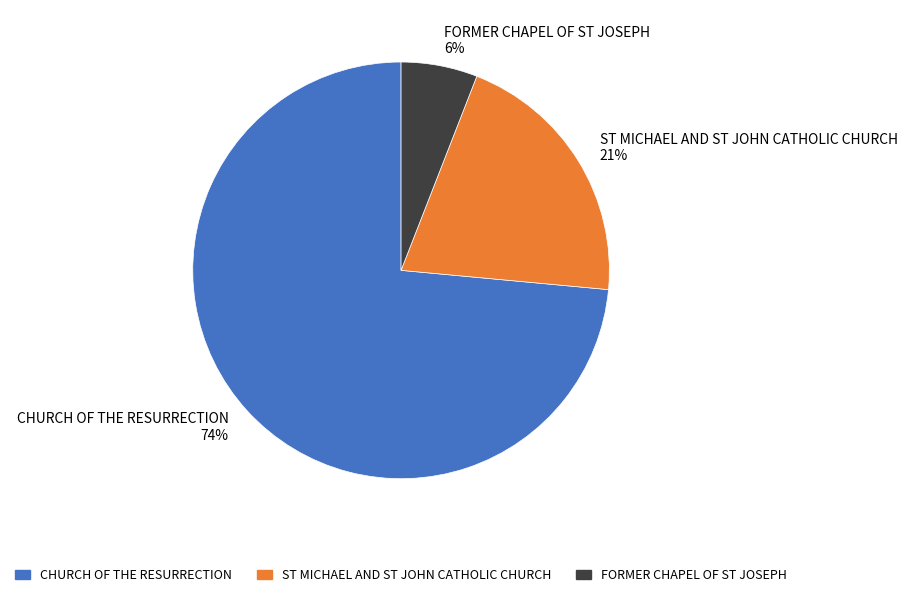

Which slice is the smallest?

FORMER CHAPEL OF ST JOSEPH